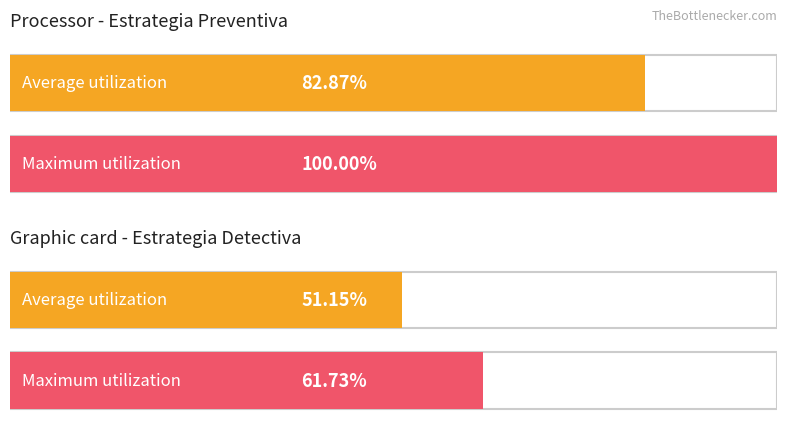

Count the number of data series in this chart.

2